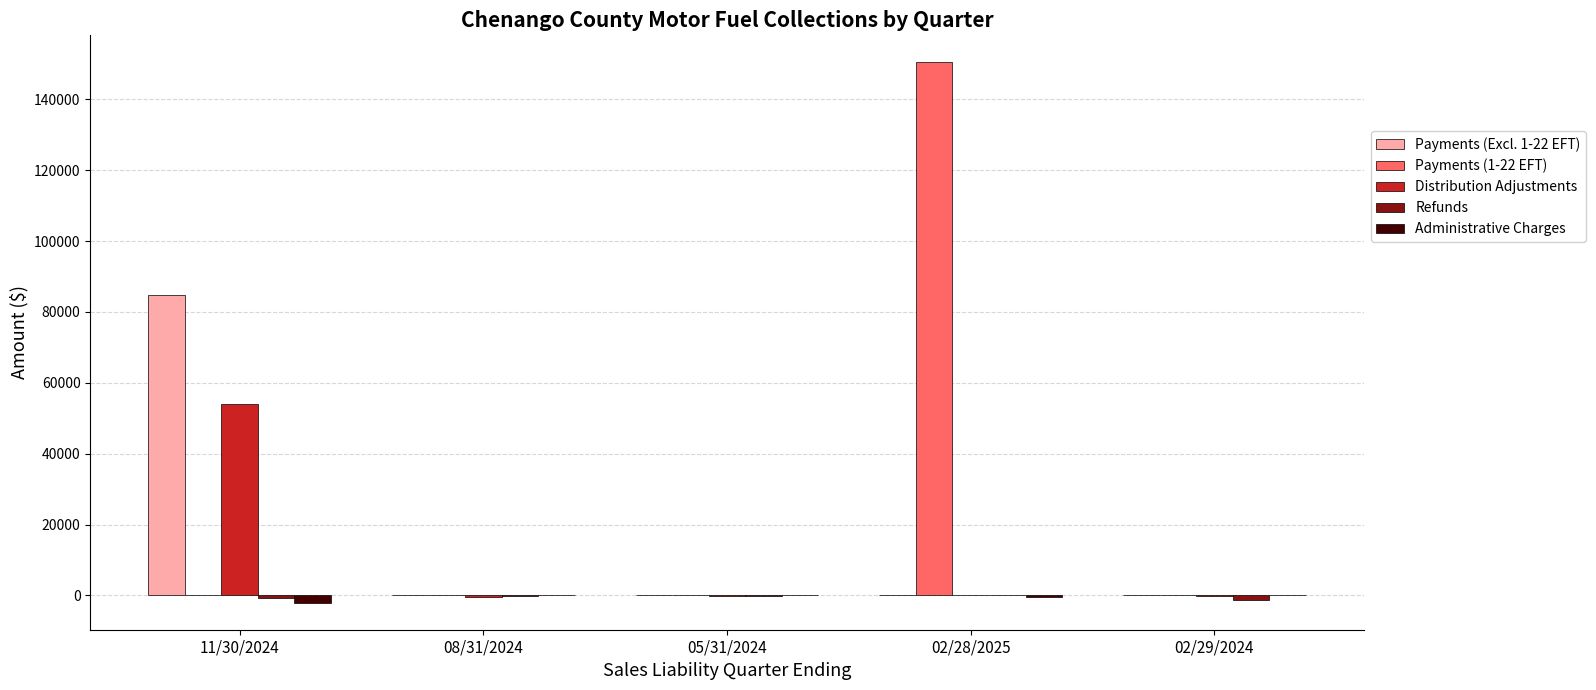

Count the number of data series in this chart.

5